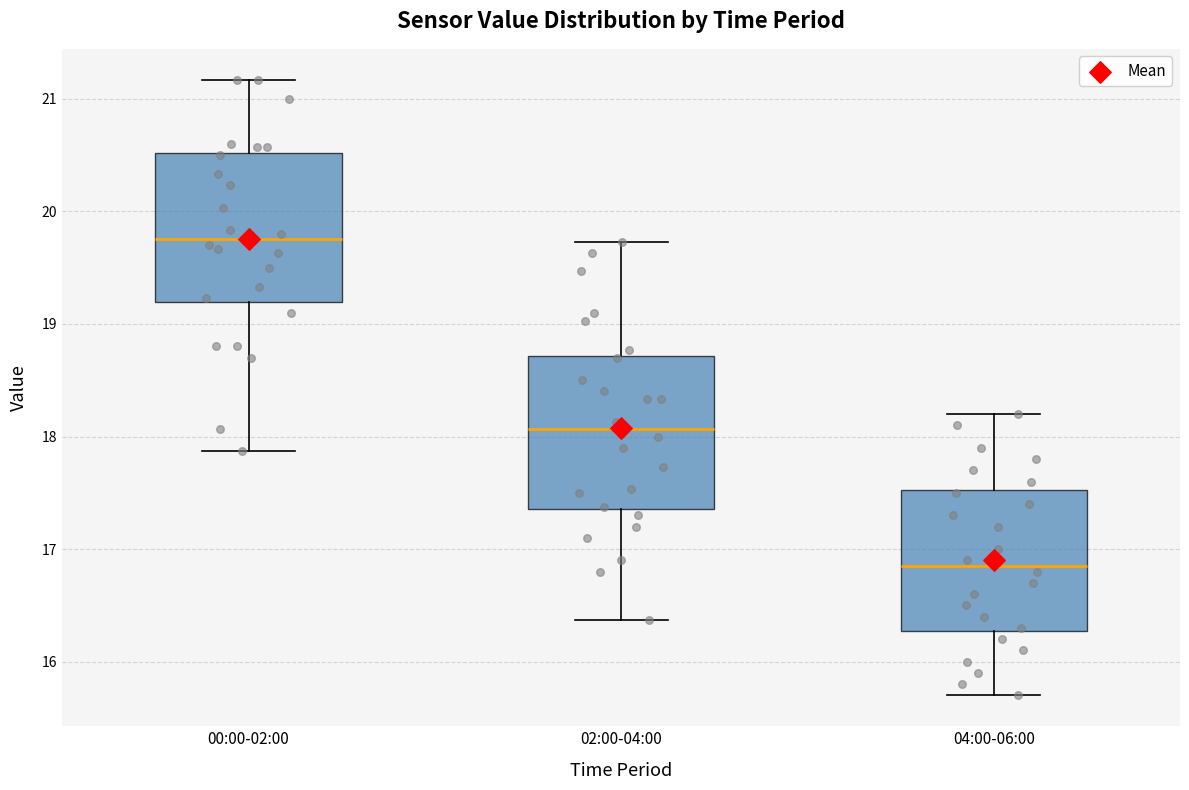

Where is the upper edge of the box for 02:00-04:00 on the y-axis? The values are not printed on the chart, so give them approximately, as read against the axis.

18.7